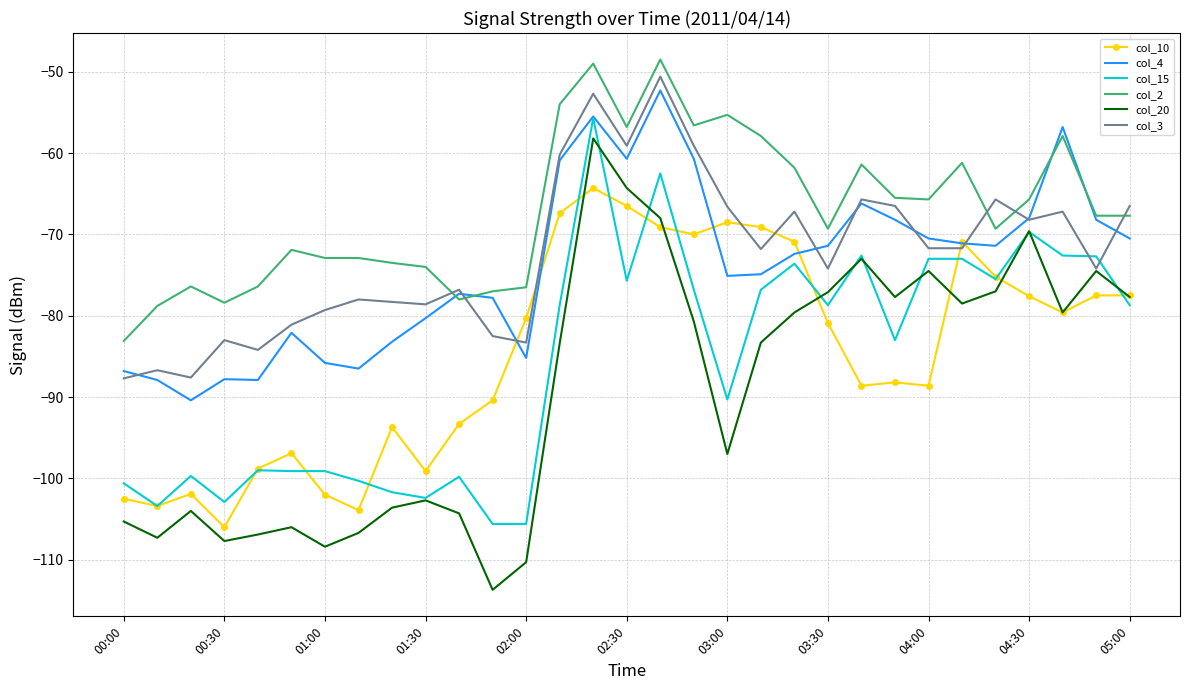

True or false: col_15 and col_2 intersect in this chart.

False